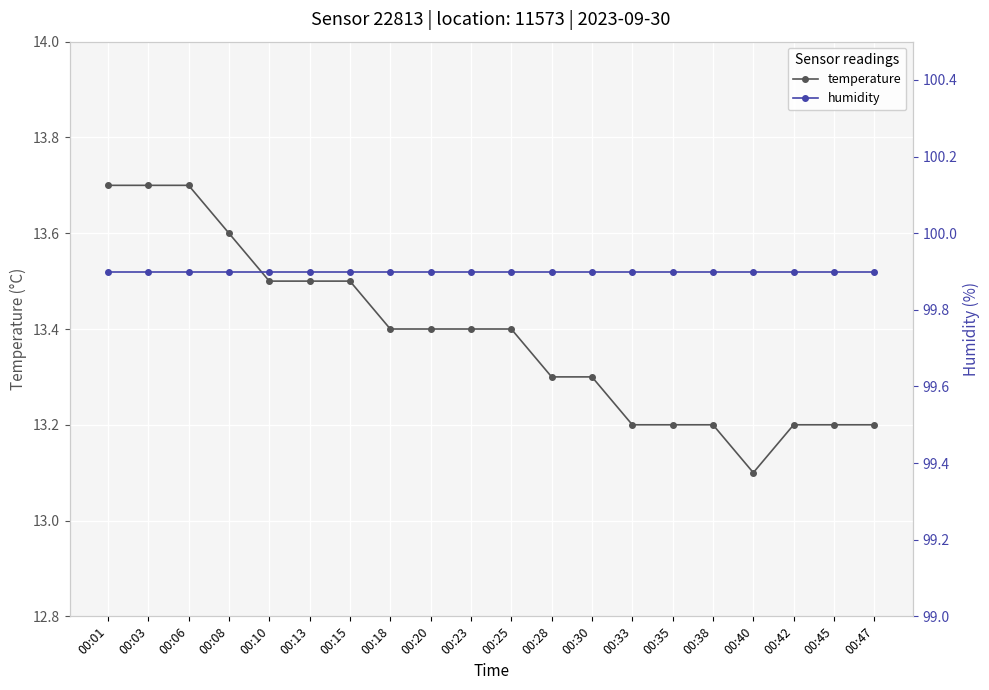

What are all the series names shown in the legend?

temperature, humidity